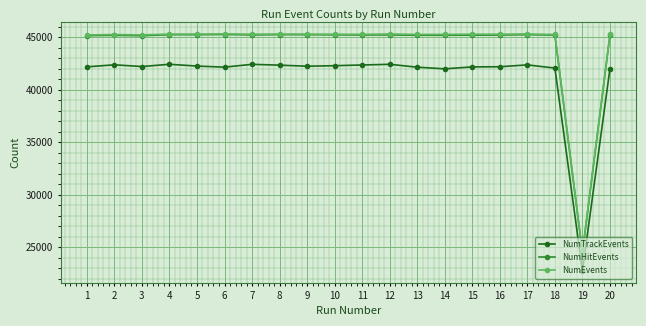

Is the value of NumEvents at 2 greater than the value of NumTrackEvents at 16?

Yes